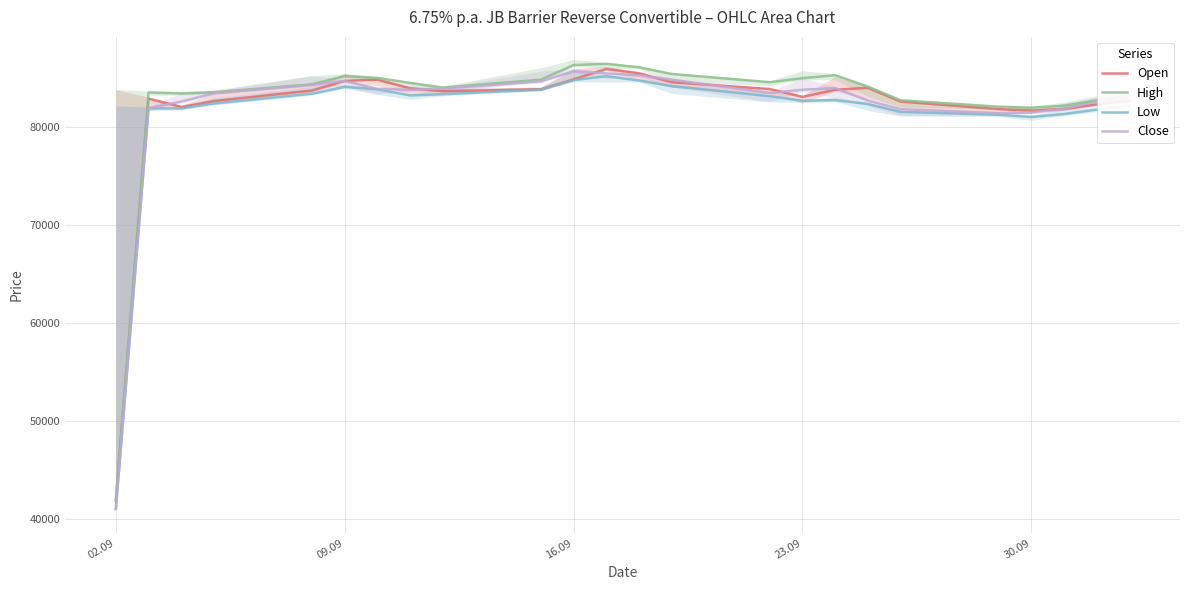

Count the number of categories in the chart.

24